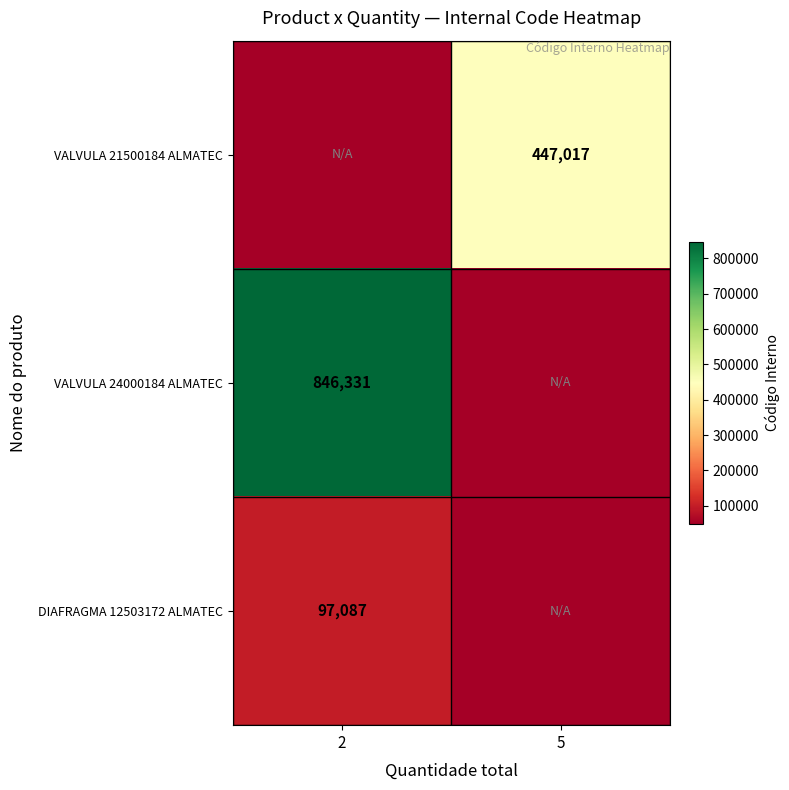

True or false: VALVULA 24000184 ALMATEC has a value of 846331.0 at 2.

True